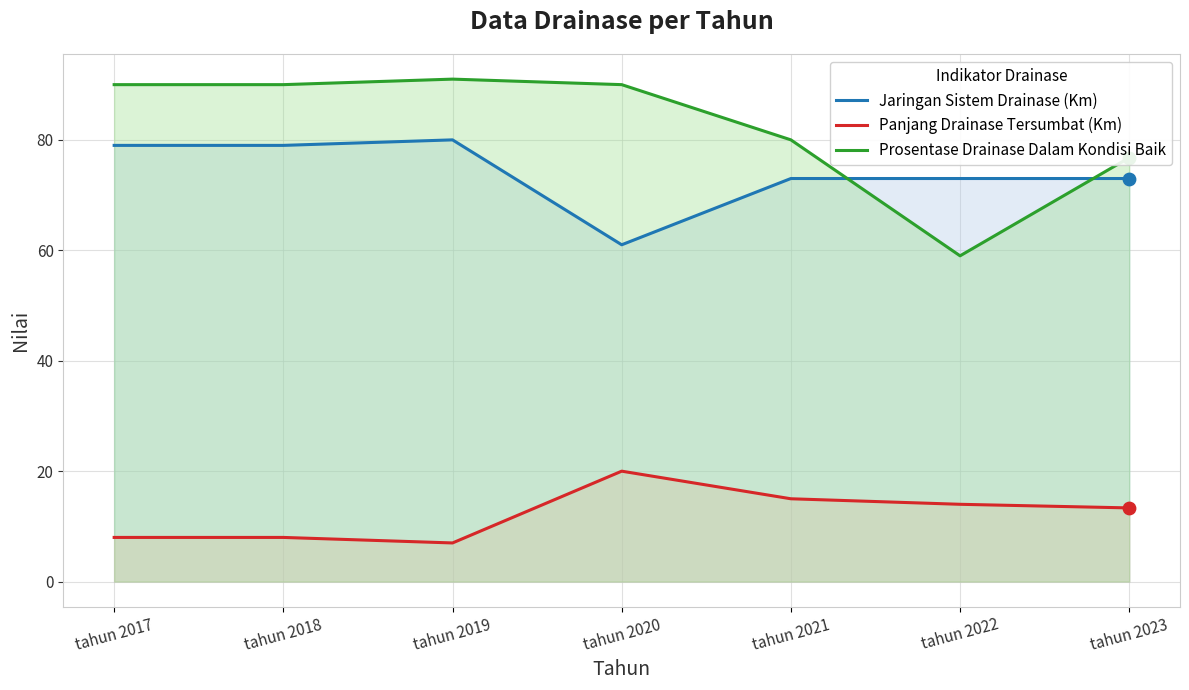

What is the total value across all series at tahun 2019?

178.0